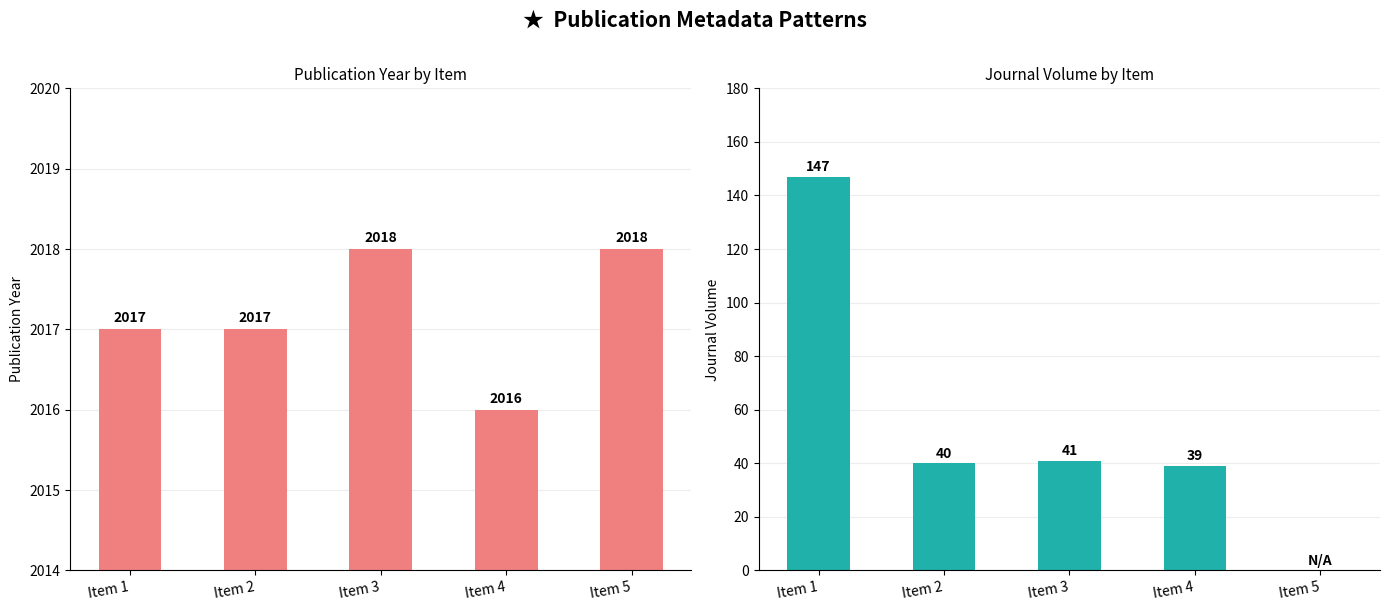

Does the chart contain any negative values?

No